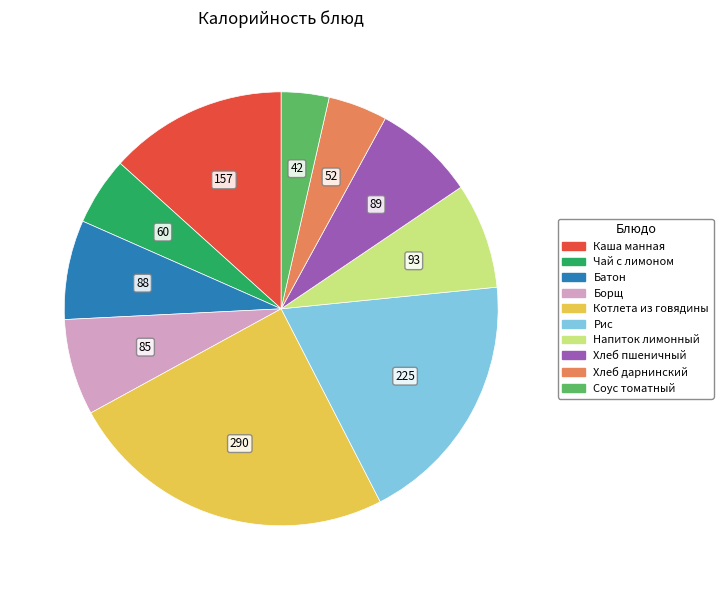

Does any single category account for the majority?

No